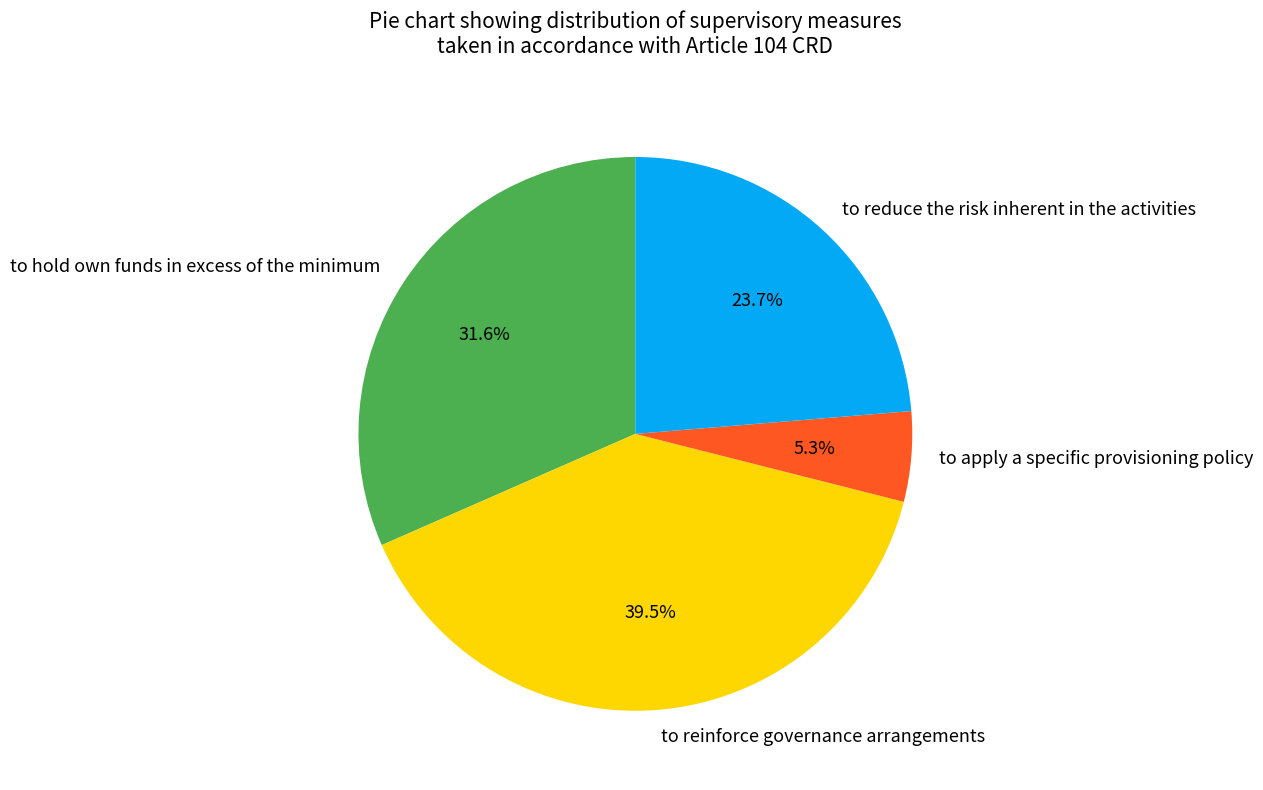

The to reduce the risk inherent in the activities slice represents 14% of the pie. True or false?

False